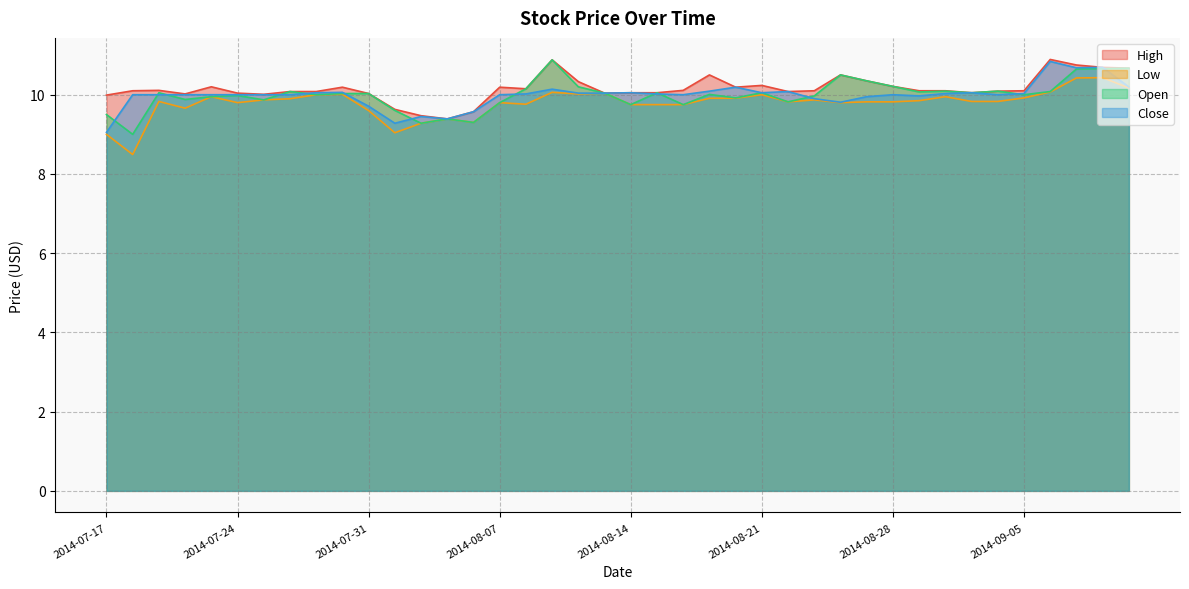

What position from the right is 2014-08-18?

18